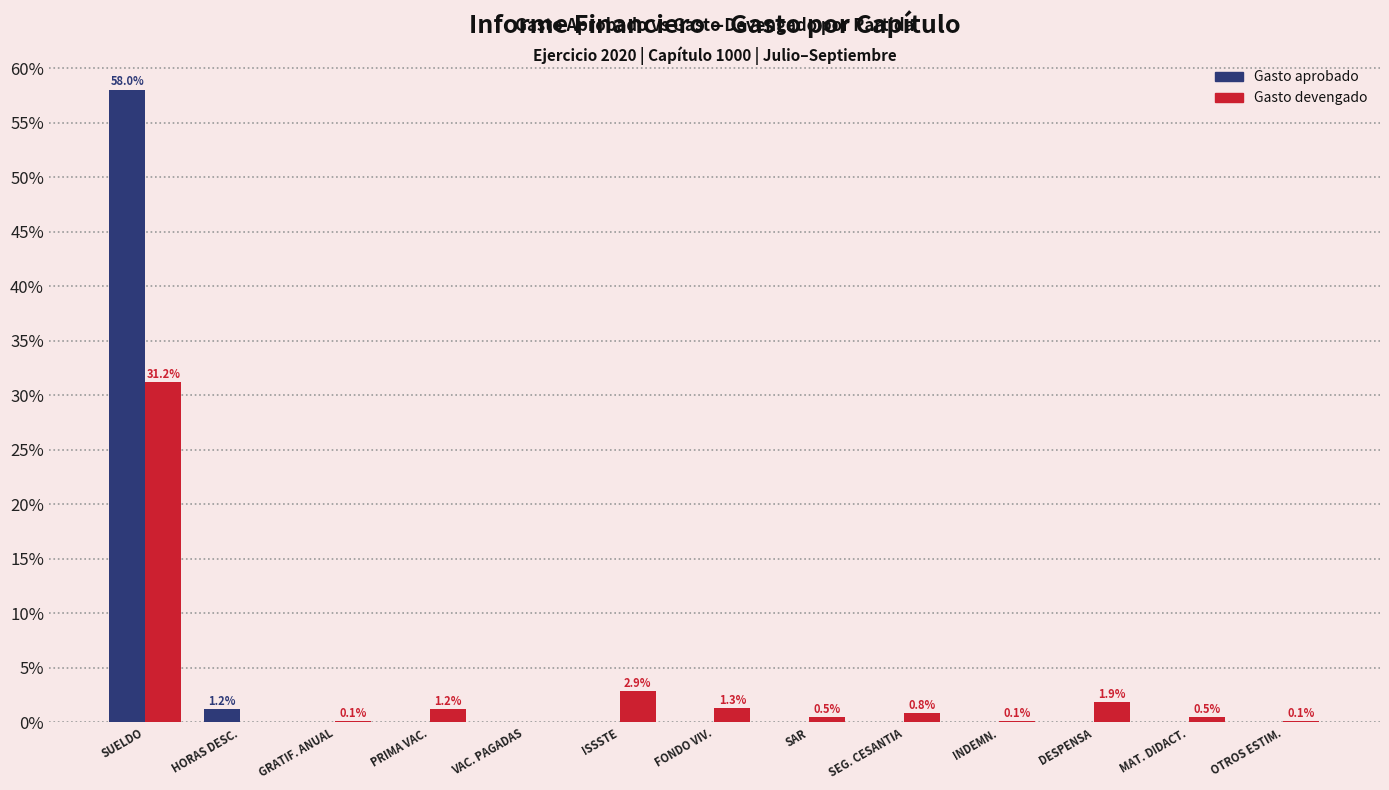

Does the chart contain stacked bars?

No